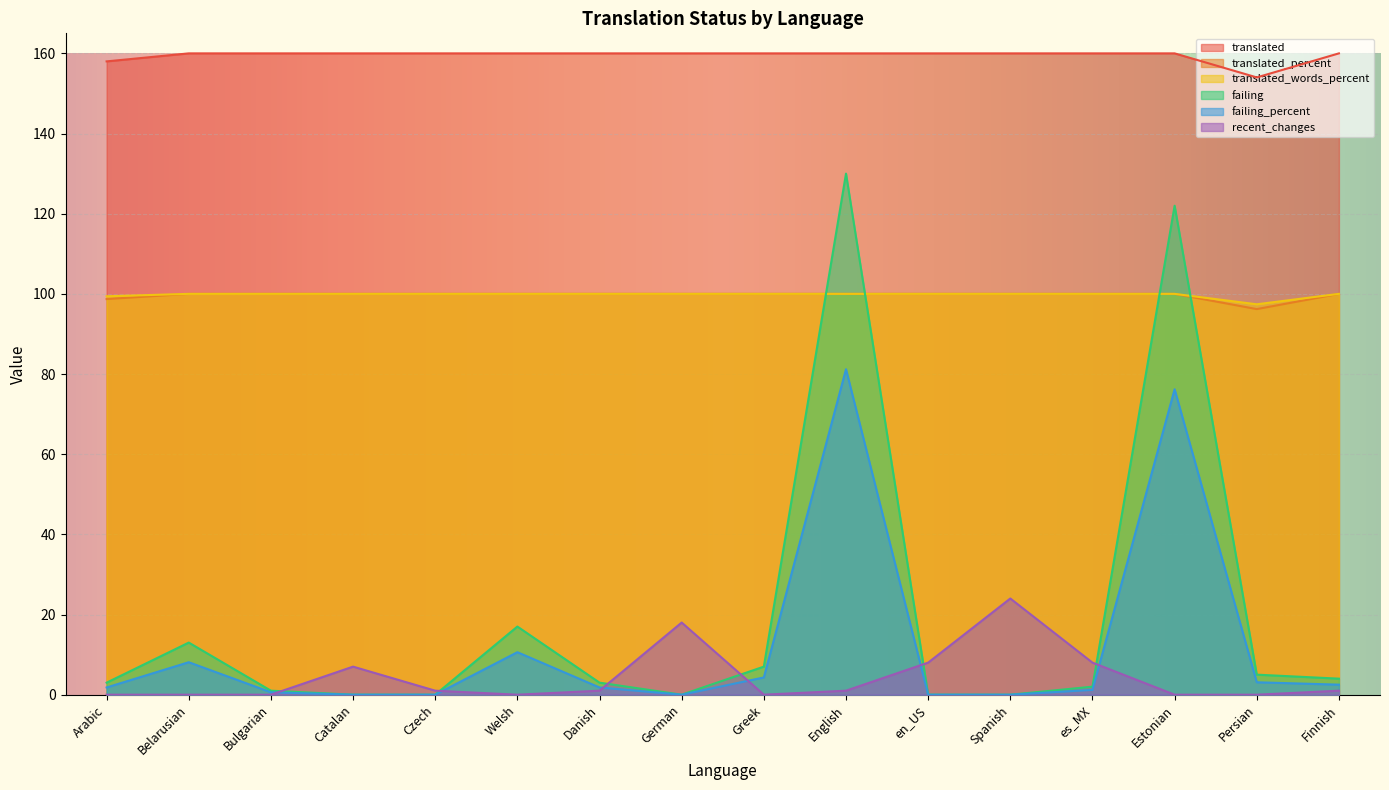

Rank the series by their maximum value, from lowest to highest.

recent_changes, failing_percent, translated_percent, translated_words_percent, failing, translated